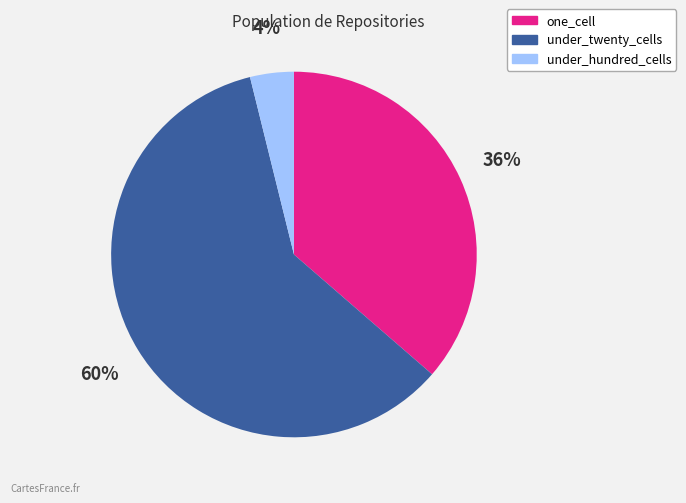

How many segments does this pie chart have?

3